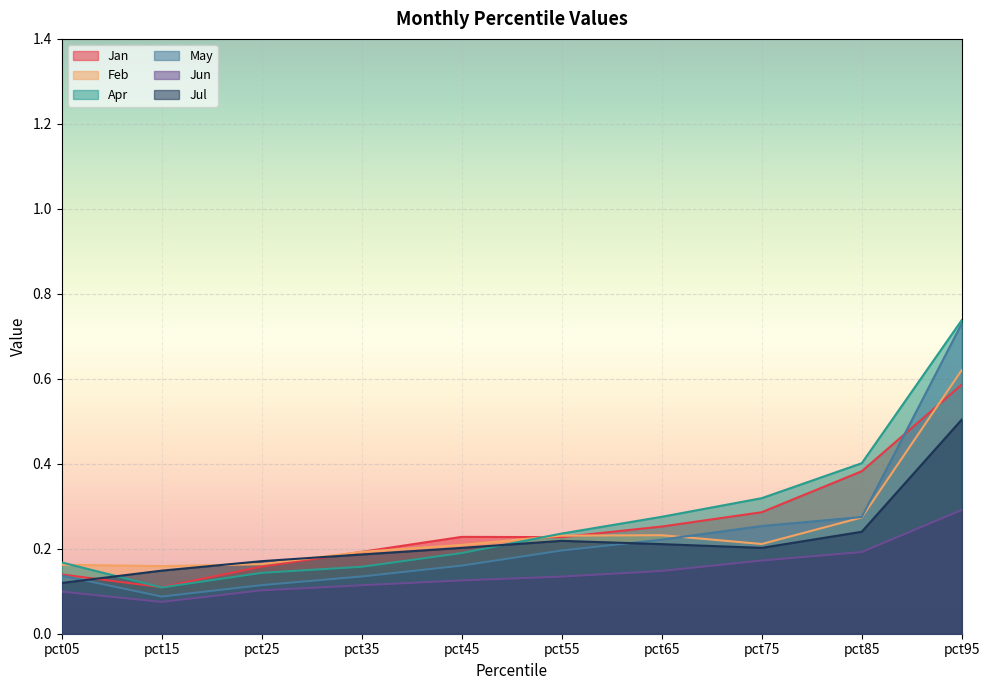

The May series shows 0.2 at pct05. True or false?

False